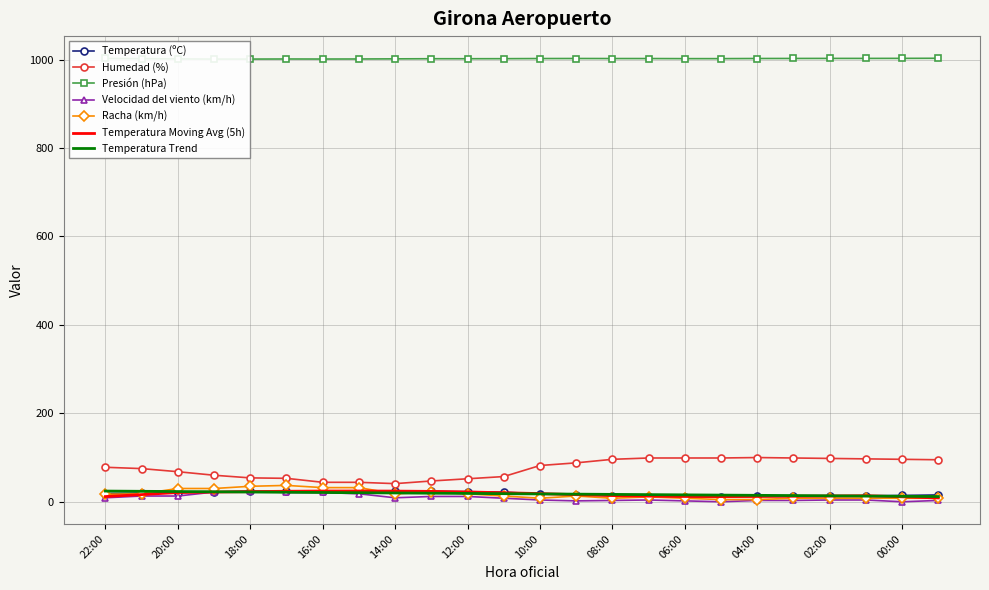

At which label does Humedad (%) first exceed 82?

09:00